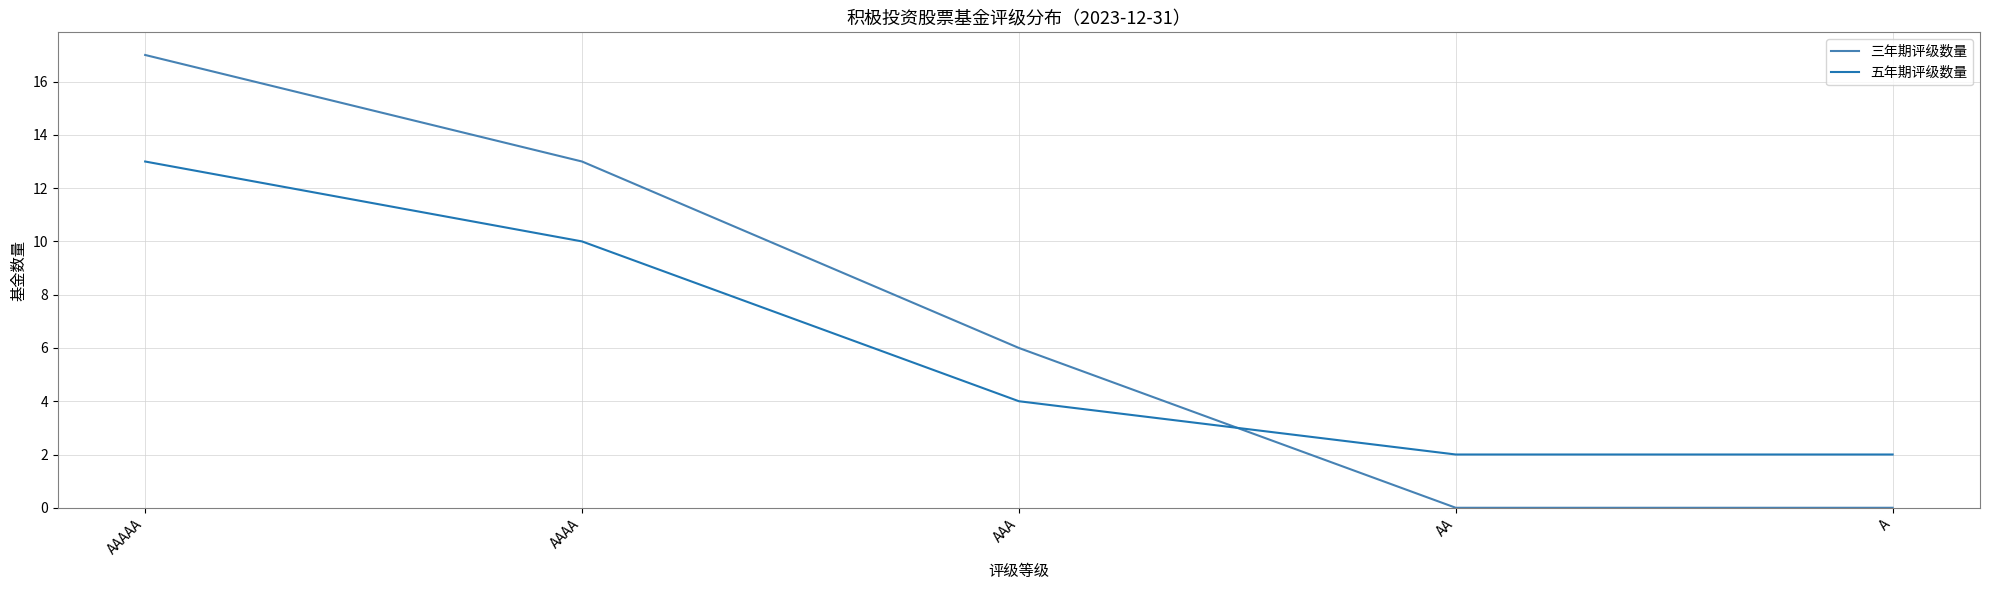

How many times do 五年期评级数量 and 三年期评级数量 cross each other?

1